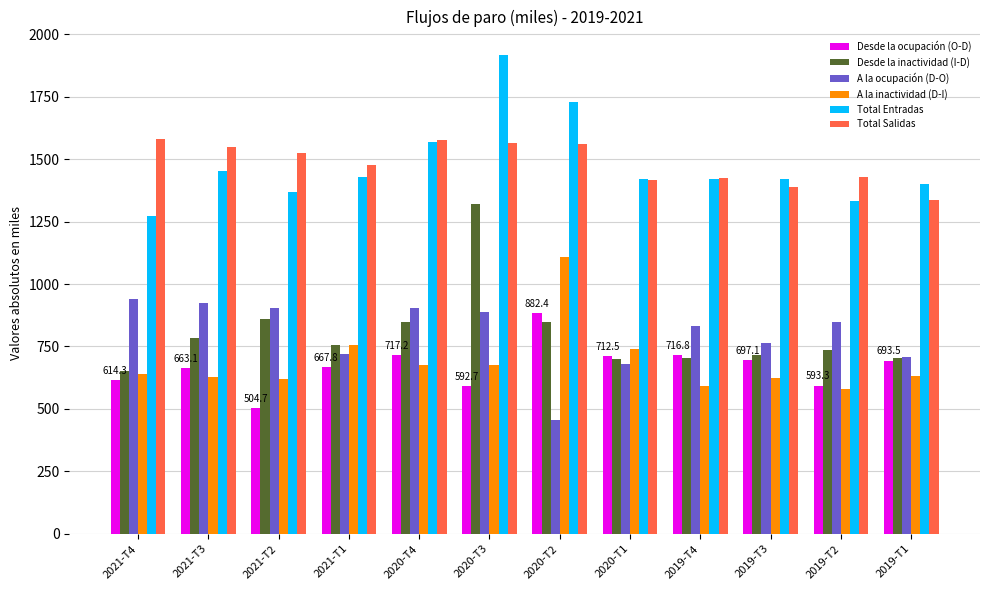

The Desde la ocupación (O-D) series shows 1024.7 at 2020-T4. True or false?

False